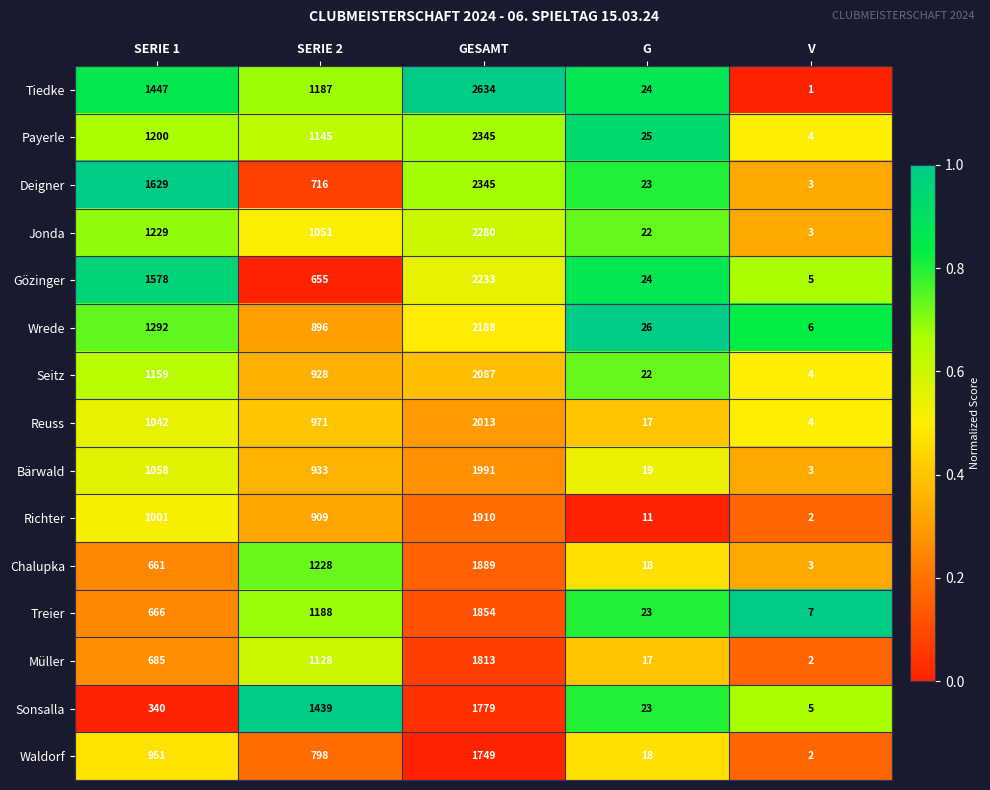

What is the approximate value of Jonda at SERIE 2?

1051